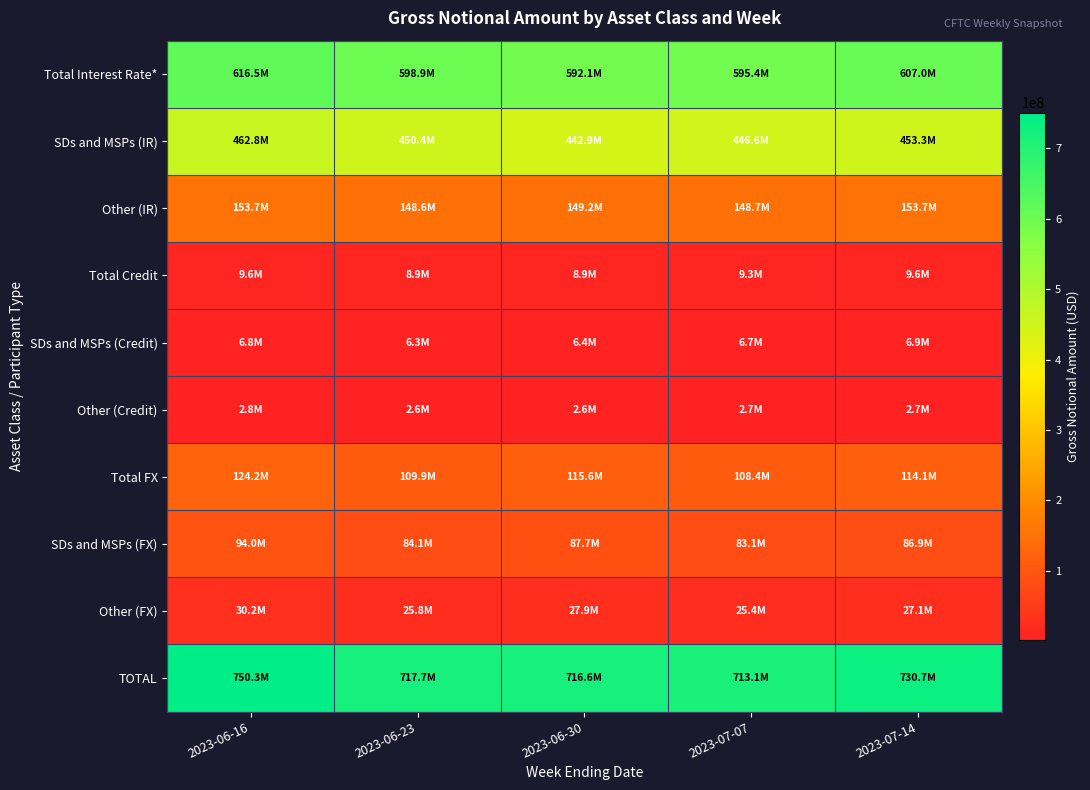

At which category is the sum across all series the highest?

2023-06-16